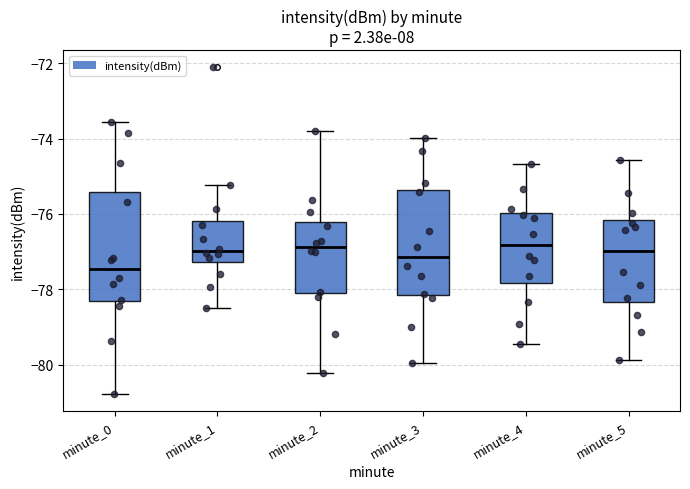

Reading left to right, read every box against the y-axis: the position of its median line, the range the box covers, and the ends of its whiskers. The values are not printed on the chart, so give them approximately, as read against the axis.

minute_0: median -77.4, box -78.4 to -75.4, whiskers -80.8 to -73.6
minute_1: median -77.0, box -77.2 to -76.2, whiskers -78.4 to -75.2
minute_2: median -76.8, box -78.0 to -76.2, whiskers -80.2 to -73.8
minute_3: median -77.2, box -78.2 to -75.4, whiskers -80.0 to -74.0
minute_4: median -76.8, box -77.8 to -76.0, whiskers -79.4 to -74.6
minute_5: median -77.0, box -78.4 to -76.2, whiskers -79.8 to -74.6